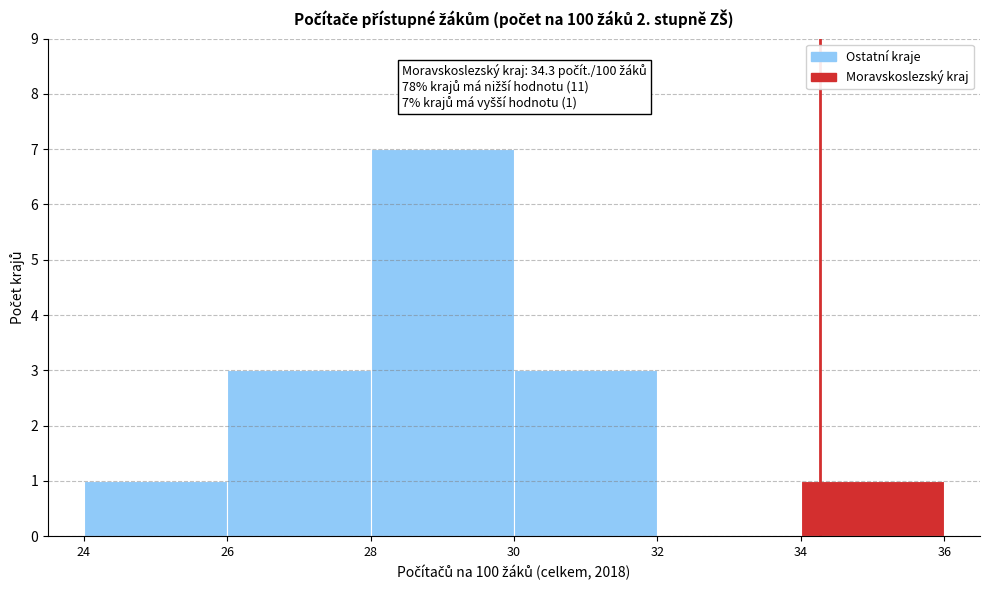

Which range on the x-axis has the tallest bar?

28 to 30